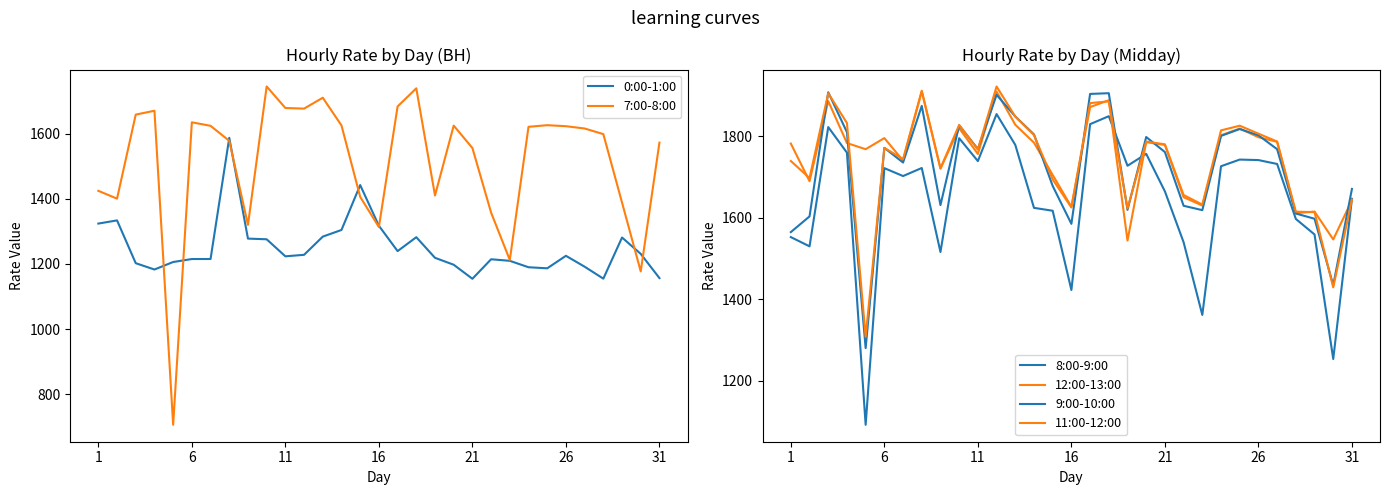

What is the minimum value for 7:00-8:00?

706.3